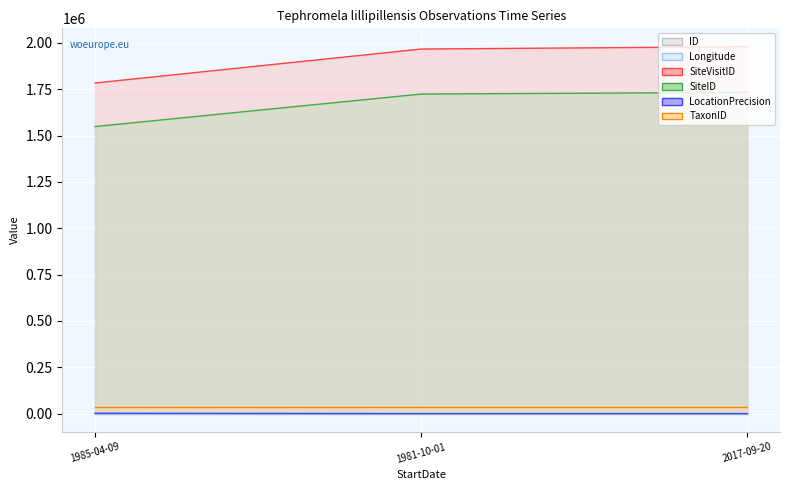

Which series has the widest spread of values?

SiteVisitID